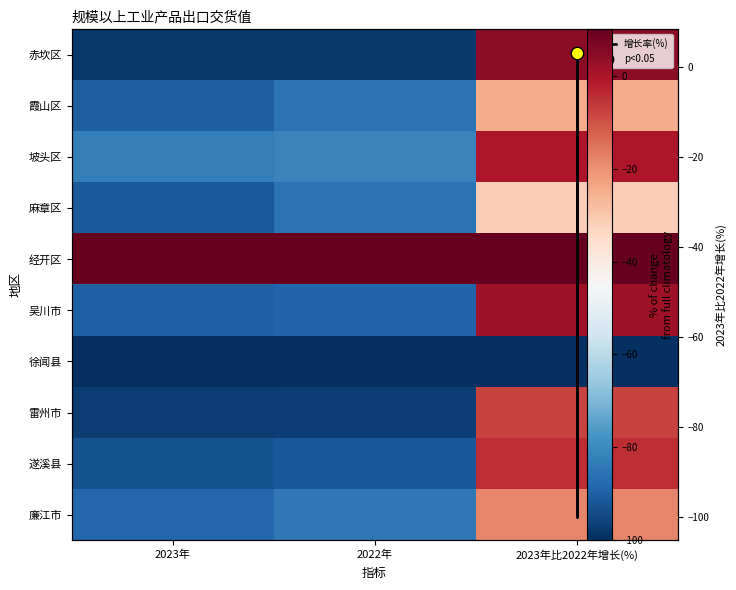

At which category does the chart reach its minimum across all series?

2023年